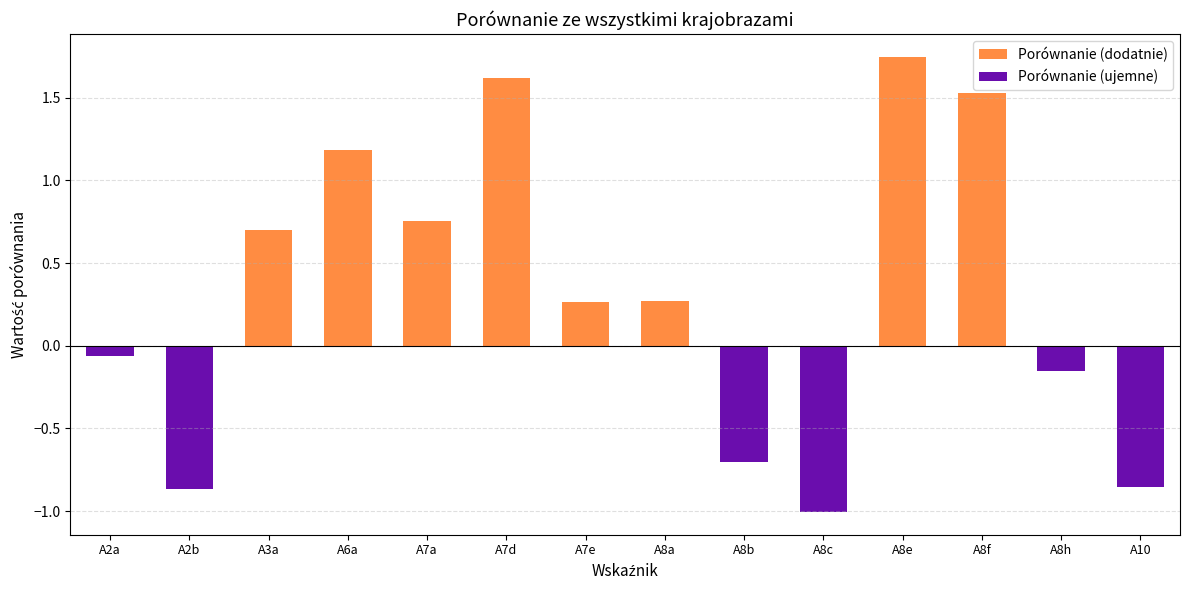

What are all the series names shown in the legend?

Porównanie (dodatnie), Porównanie (ujemne)